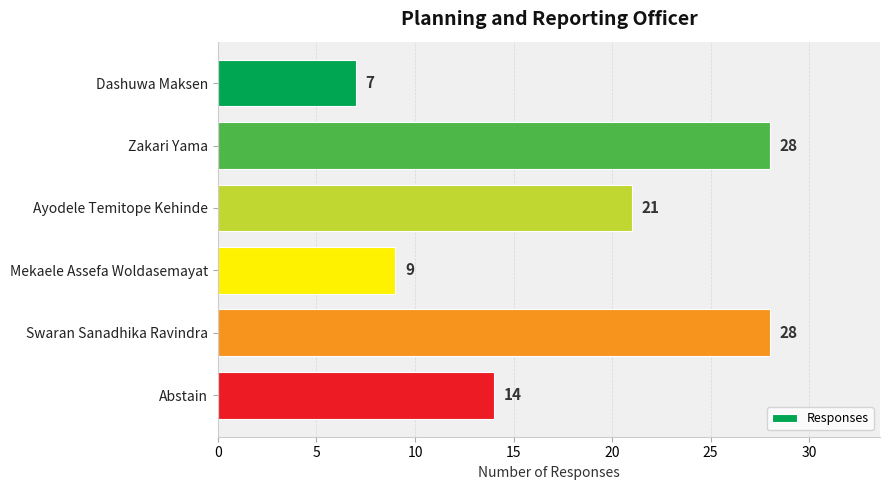

Between Dashuwa Maksen and Ayodele Temitope Kehinde, which is larger?

Ayodele Temitope Kehinde